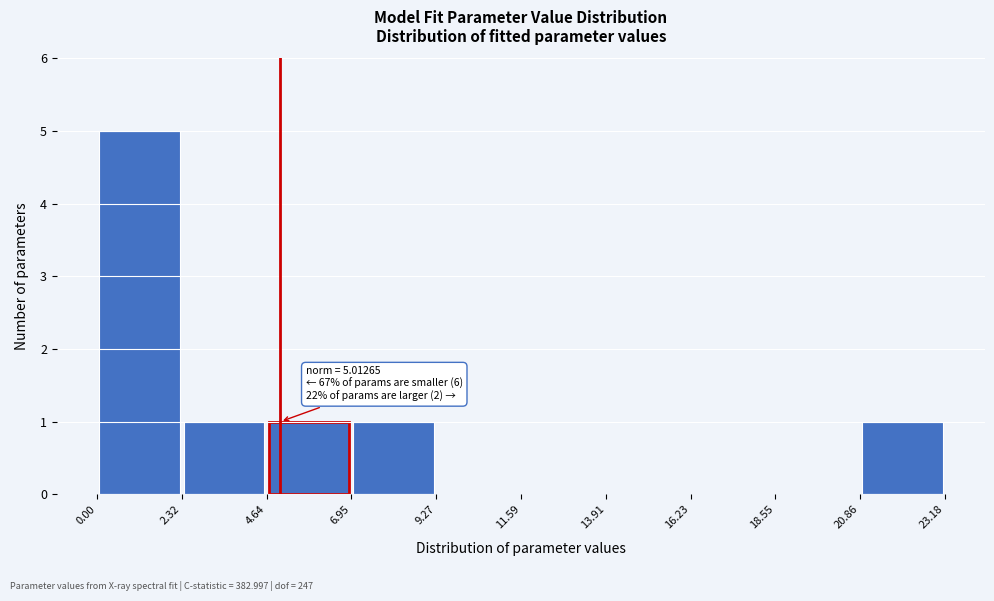

Which range on the x-axis has the tallest bar?

0.00 to 2.32